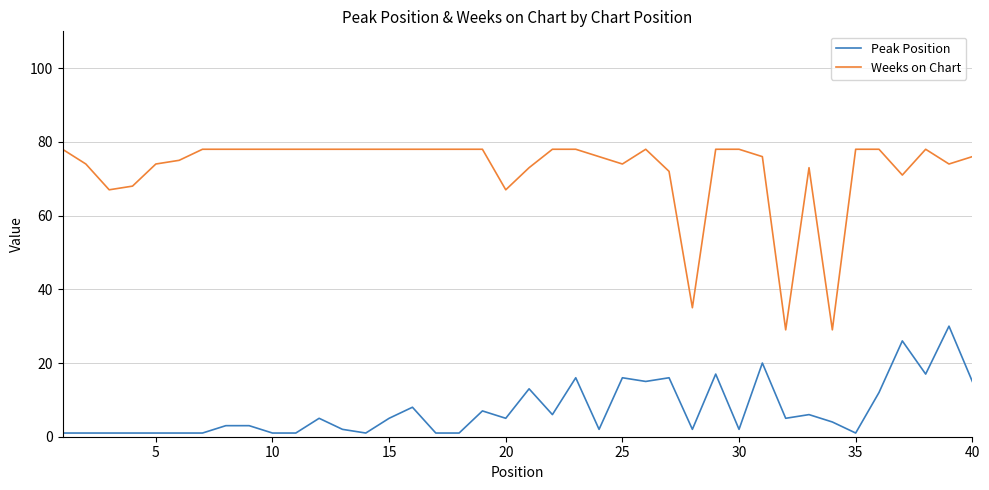

List the series in order of their peak value, highest first.

Weeks on Chart, Peak Position